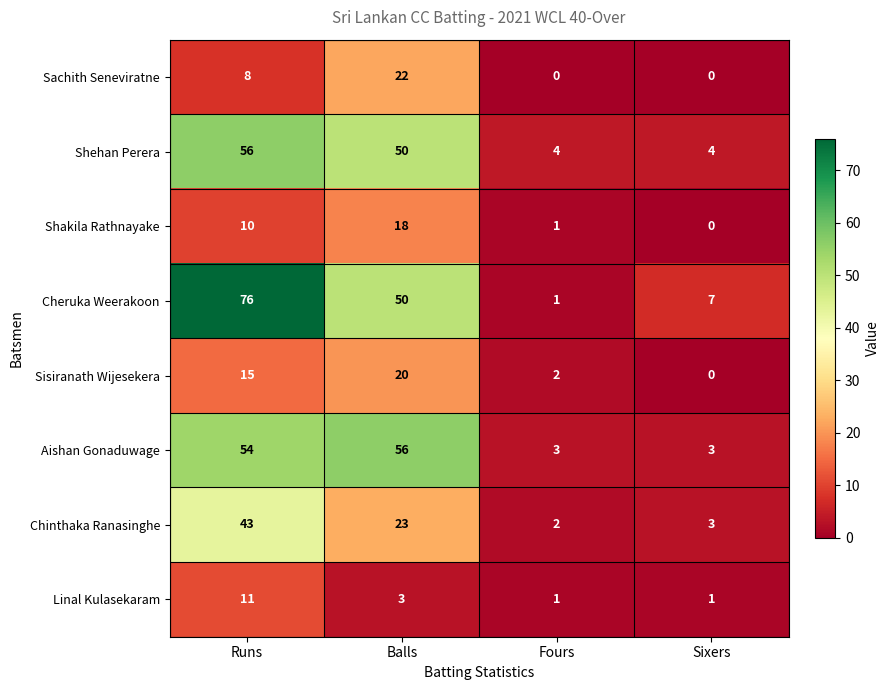

At how many categories does at least one series exceed 36?

2